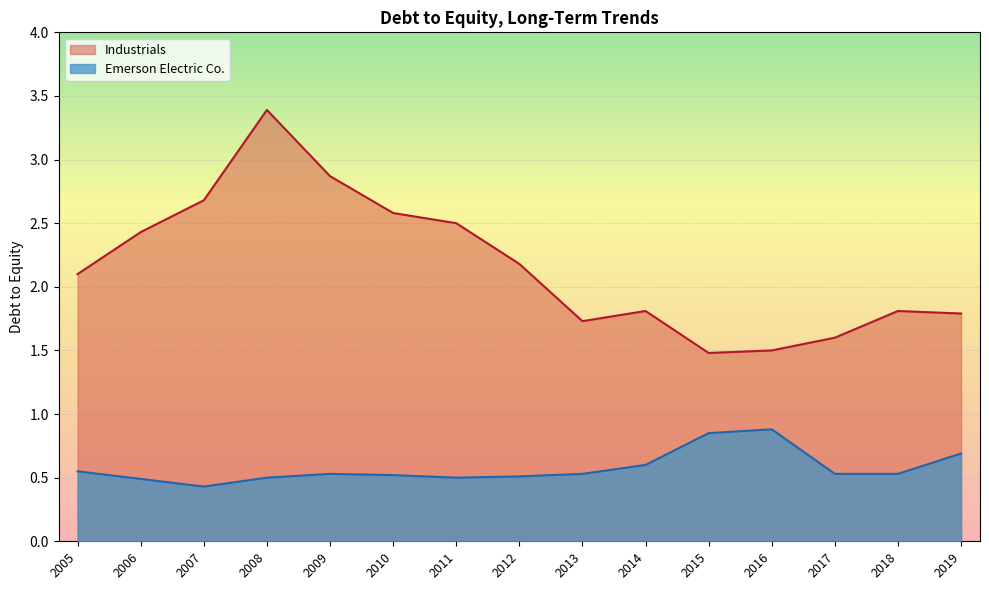

Which series has the largest range (max minus min)?

Industrials